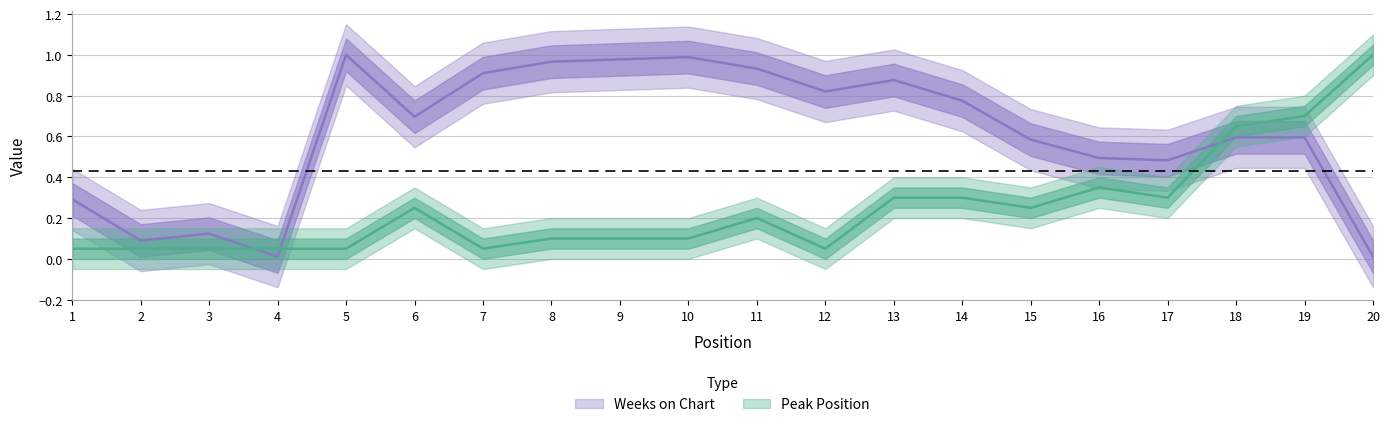

Is the value of Peak Position at 6 greater than the value of Weeks on Chart at 4?

Yes